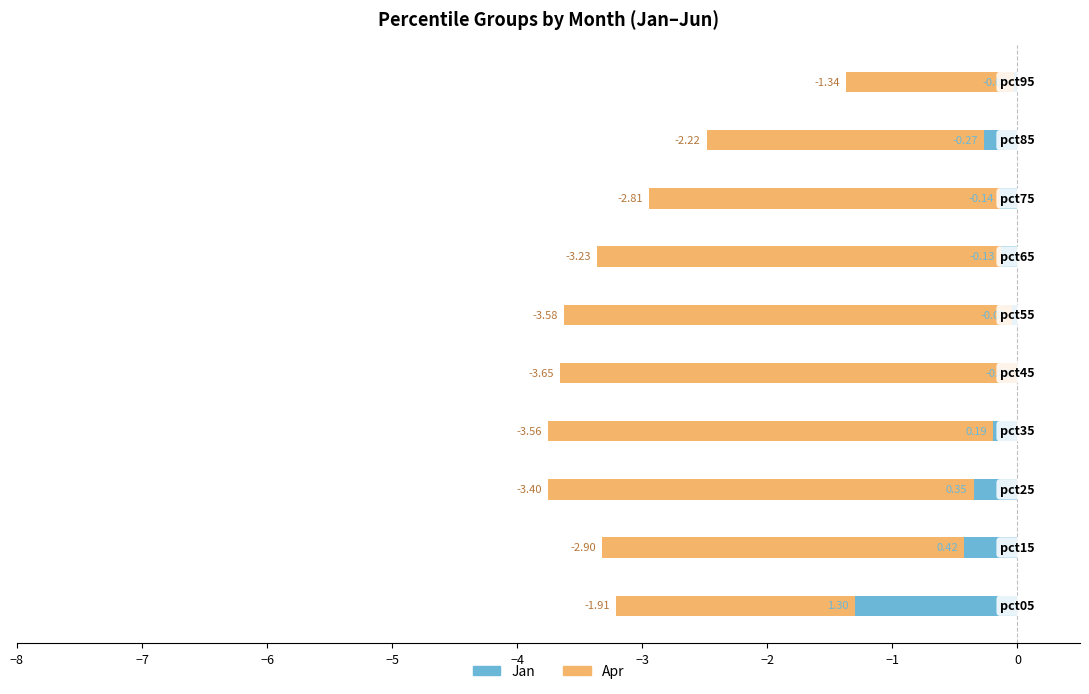

Reading left to right, what are all the values shown in this chart?

Jan: -1.3	-0.4	-0.4	-0.2	-0.0	-0.0	-0.1	-0.1	-0.3	-0.0
Apr: -1.9	-2.9	-3.4	-3.6	-3.7	-3.6	-3.2	-2.8	-2.2	-1.3